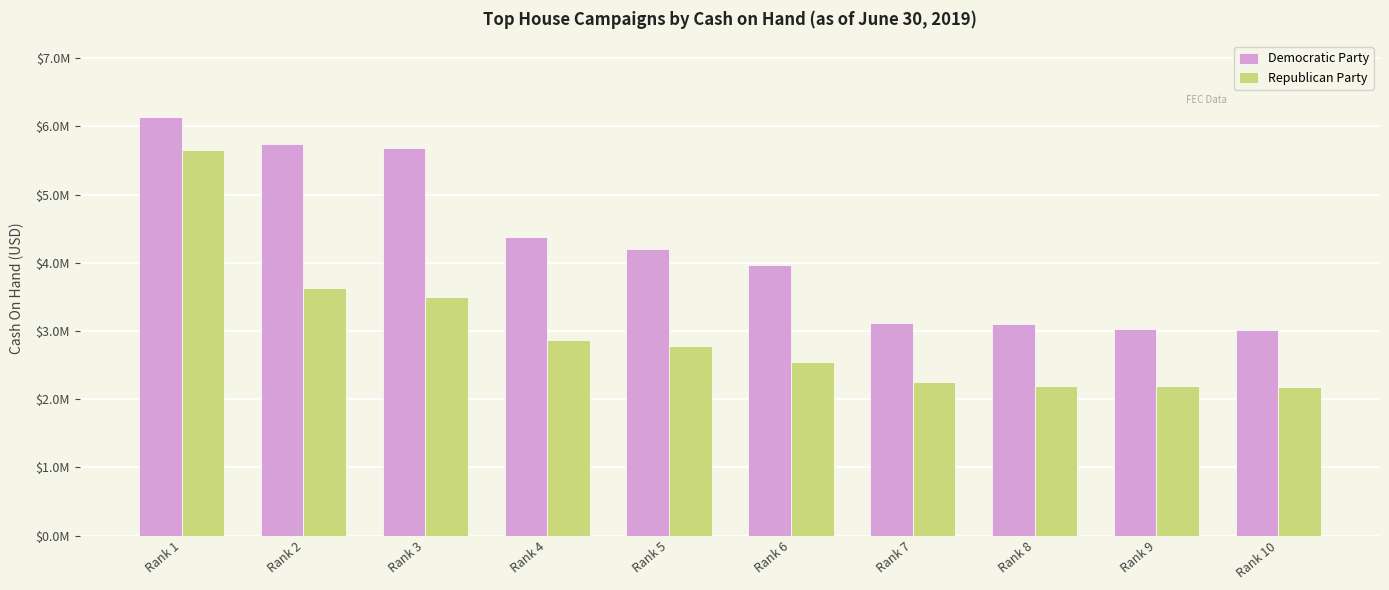

Where is Republican Party nearest to the value 3918067?

Rank 2